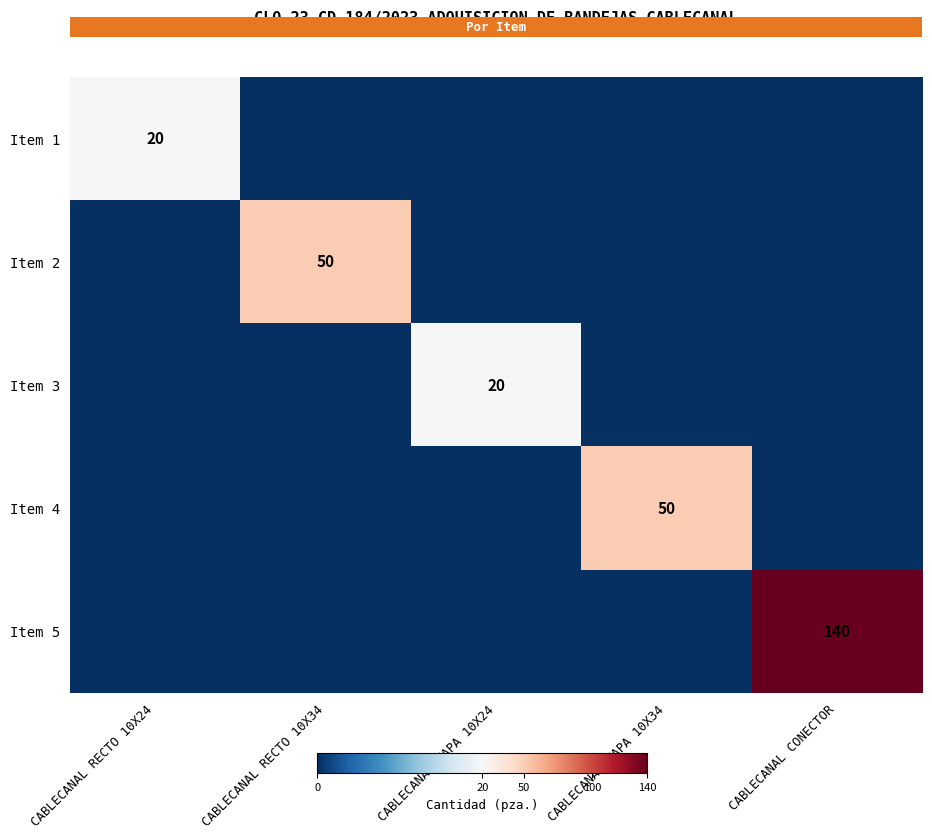

The value of Item 5 at CABLECANAL CONECTOR is 140. True or false?

True